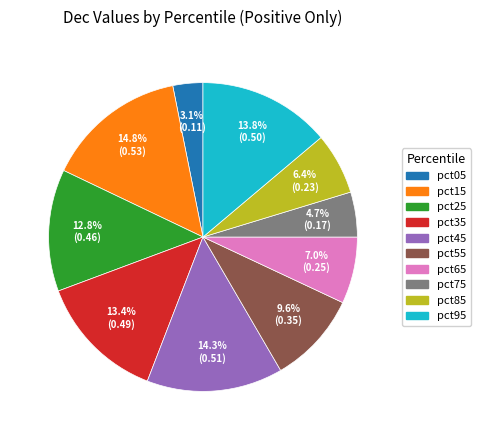

To the nearest percent, what is the difference between the pct35 and pct85 slice percentages?

7%